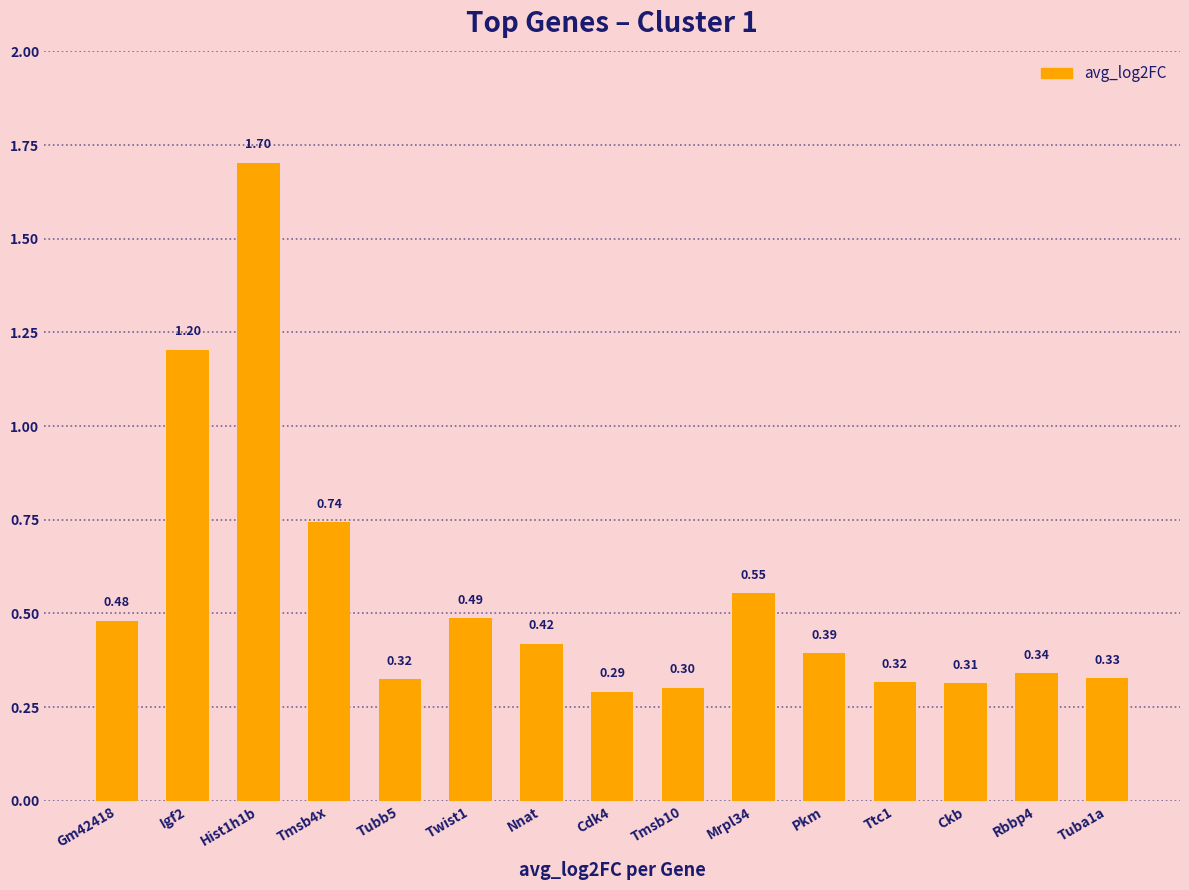

What is the difference between the maximum and minimum values?

1.4